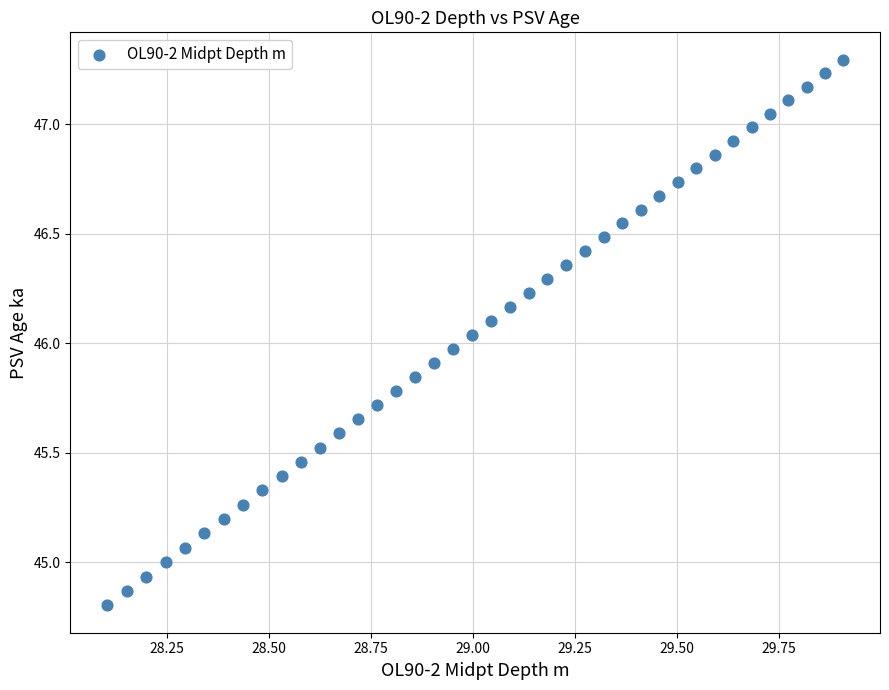

What is the range of X values (max minus min)?

1.8